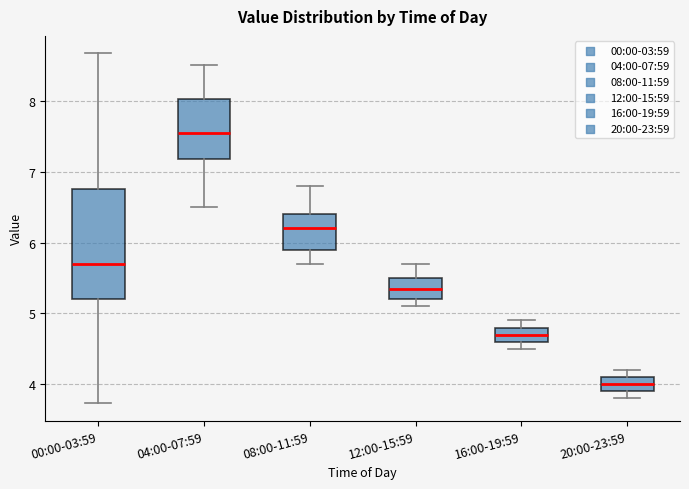

Where does the lower whisker of the box for 00:00-03:59 end on the y-axis? The values are not printed on the chart, so give them approximately, as read against the axis.

3.7